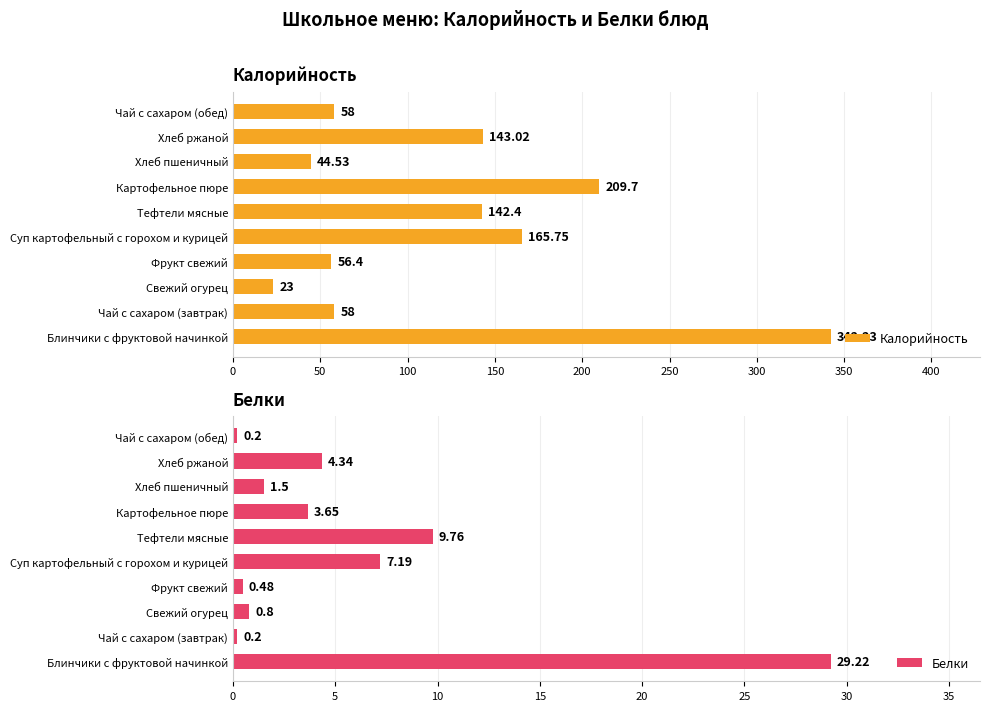

The Калорийность series shows 58.0 at Чай с сахаром (завтрак). True or false?

True